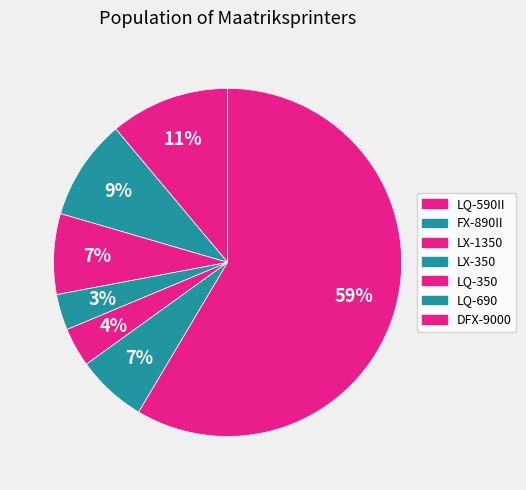

To the nearest percent, what portion does LX-1350 represent?

7%